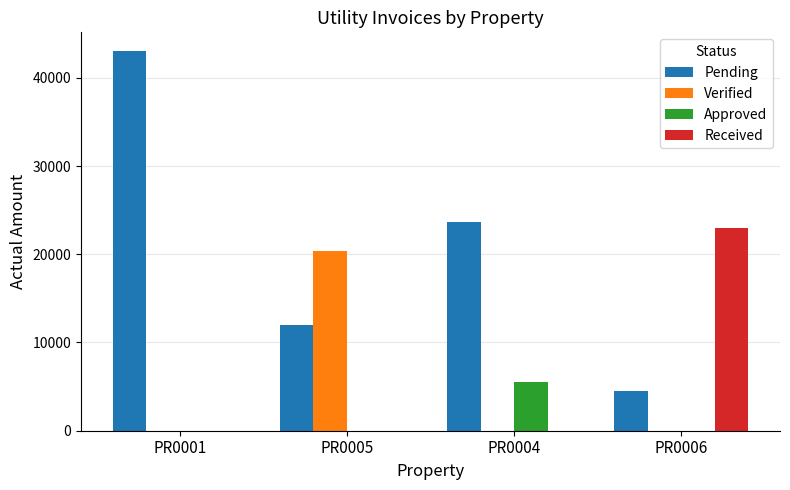

What is the greatest value displayed?

43000.0